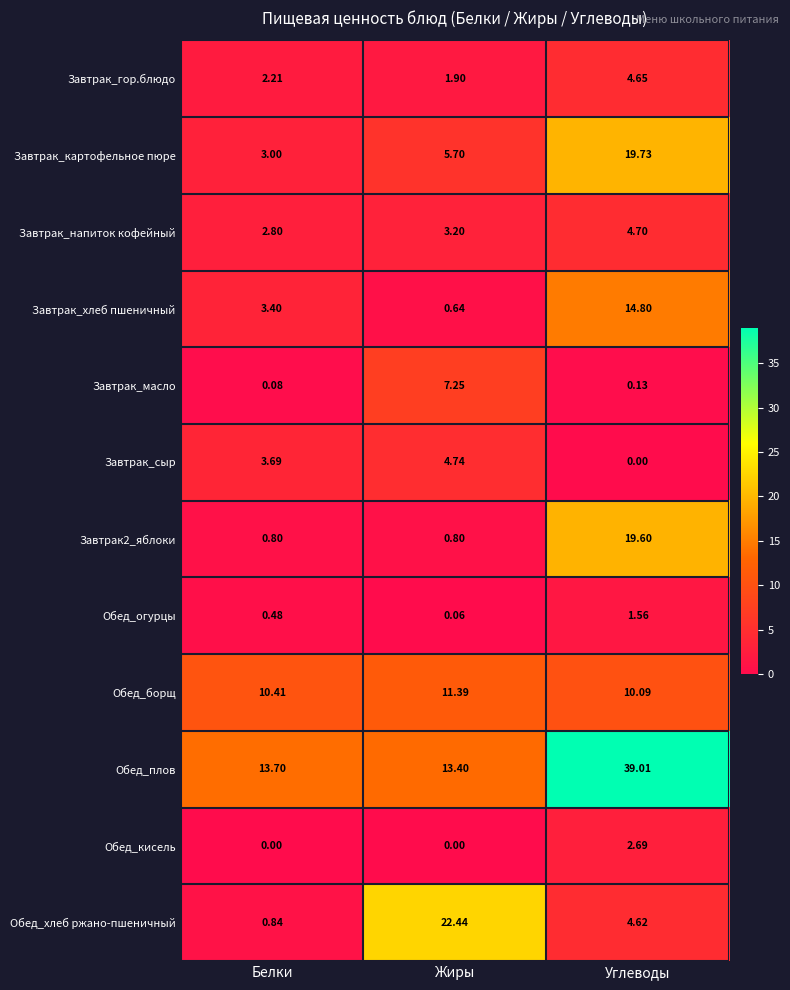

At how many categories does at least one series exceed 38?

1